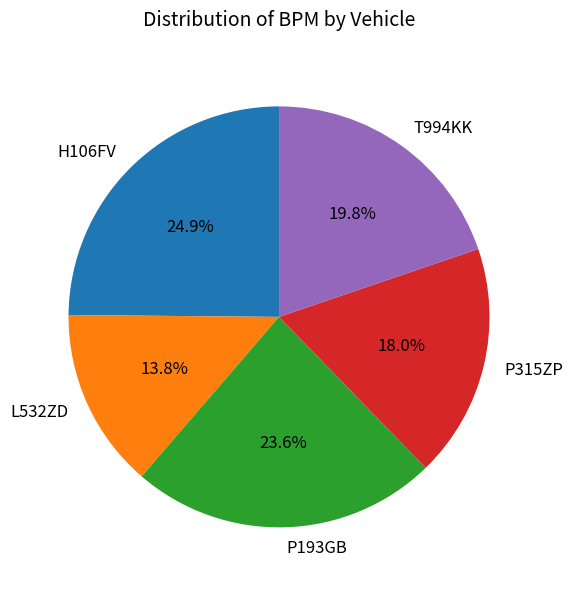

What percentage is the P315ZP slice, to the nearest percent?

18%